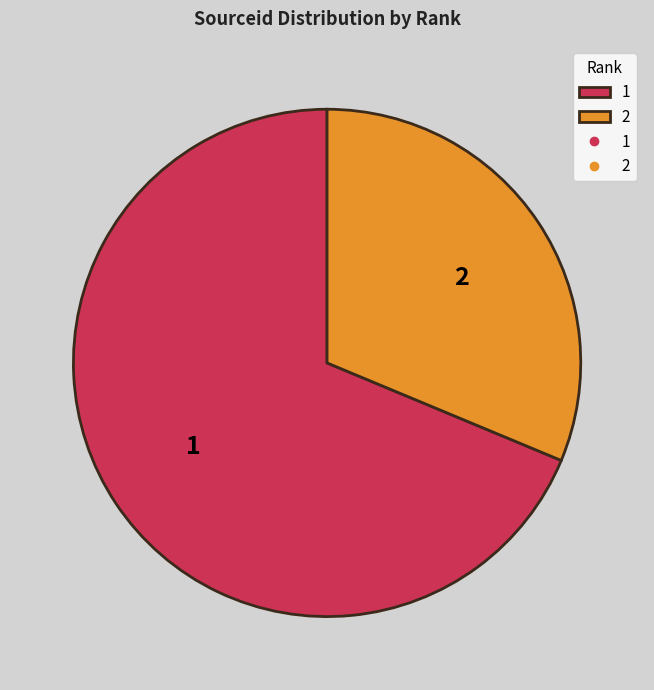

What is the ratio of the value at 1 to the value at 2?

2.2